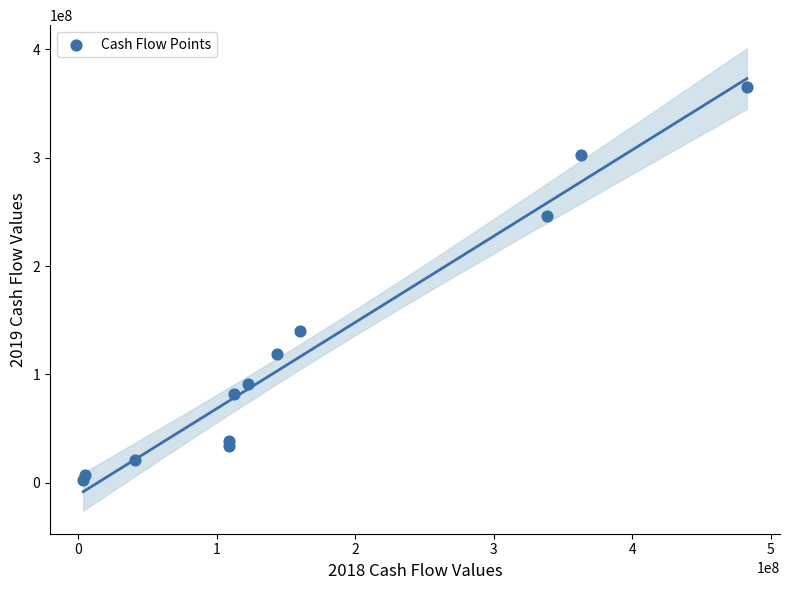

What Y value in the scatter plot is closest to 183845266?

139806016.7